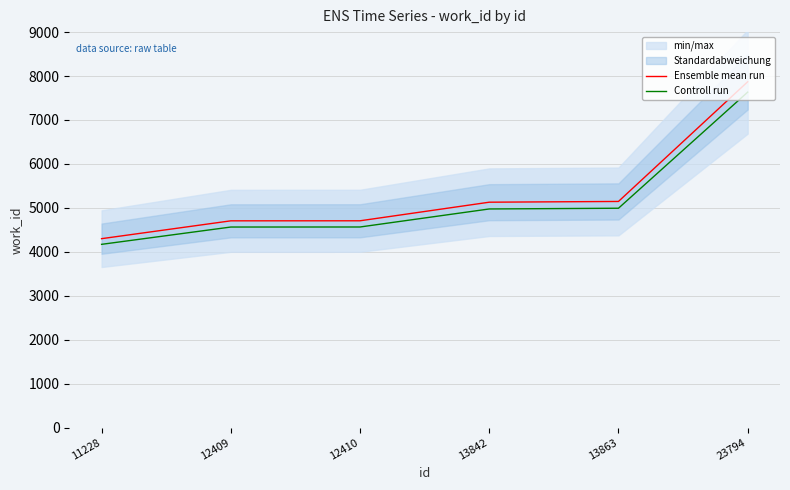

True or false: Controll run has a value of 7417.4 at 13863.

False